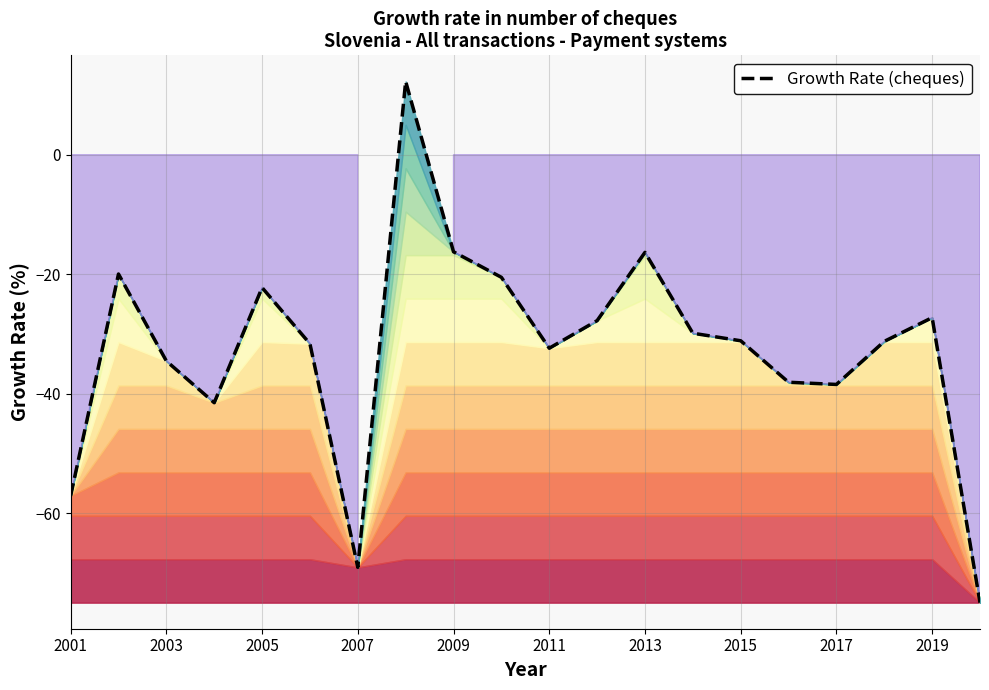

The value at 2017 is -15.4. True or false?

False